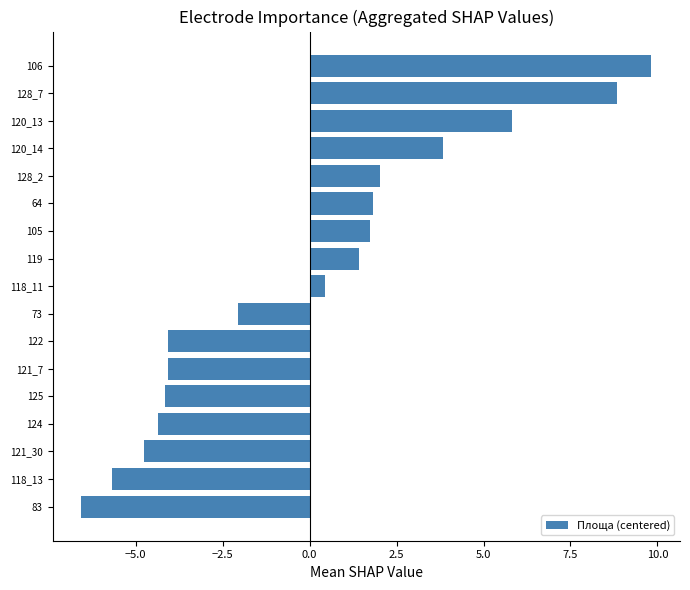

Does the chart contain stacked bars?

No